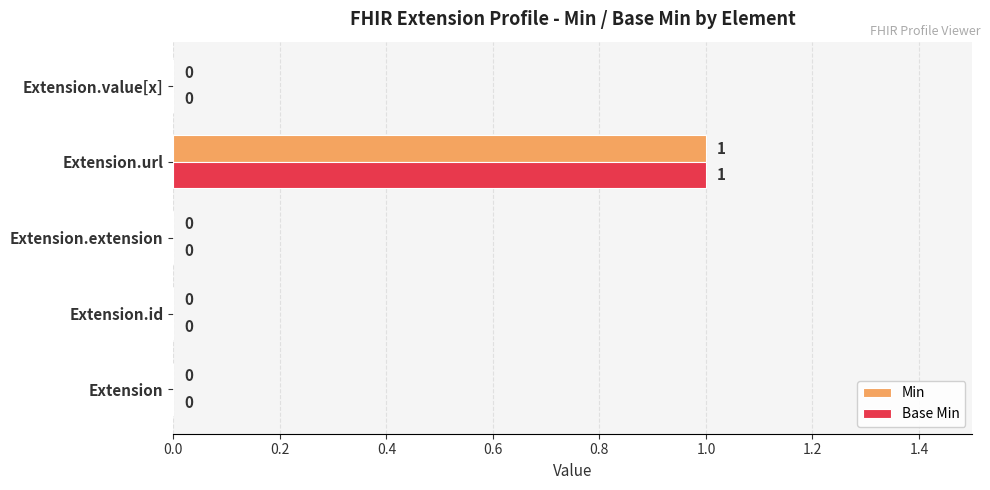

How many data points does each series have?

5